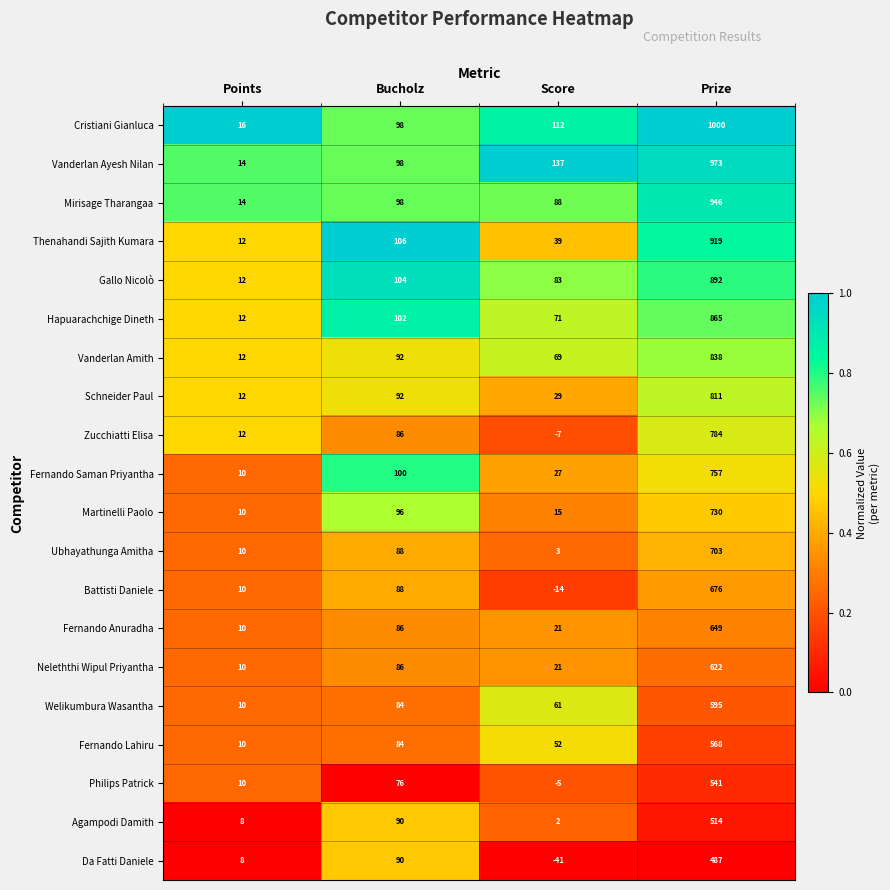

What is the sum of all Gallo Nicolò values?

1091